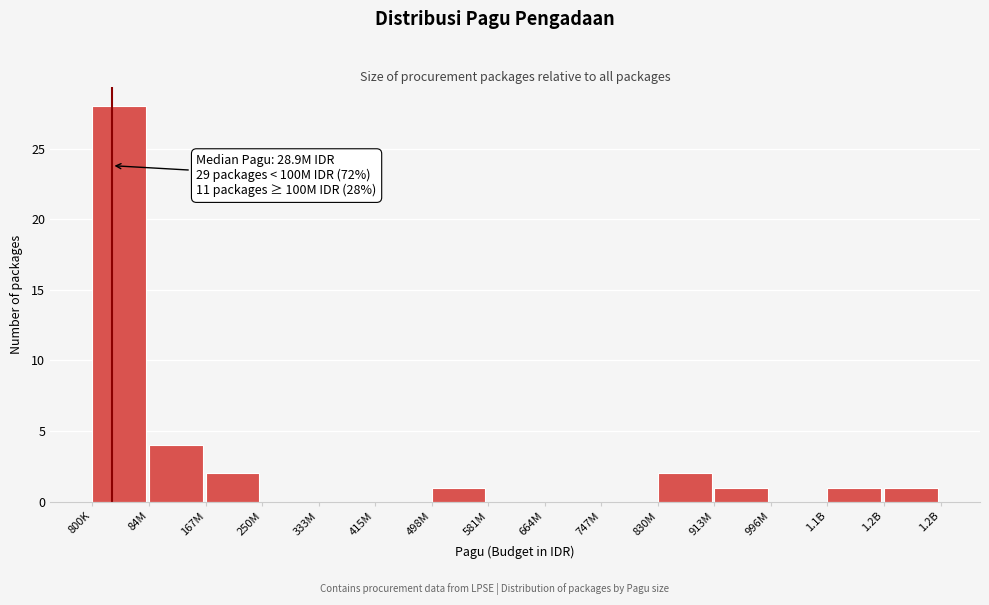

Reading right to left, list all the values displayed in this chart.

1.2B=1	1.1B=1	996M=0	913M=1	830M=2	747M=0	664M=0	581M=0	498M=1	415M=0	333M=0	250M=0	167M=2	84M=4	800K=28